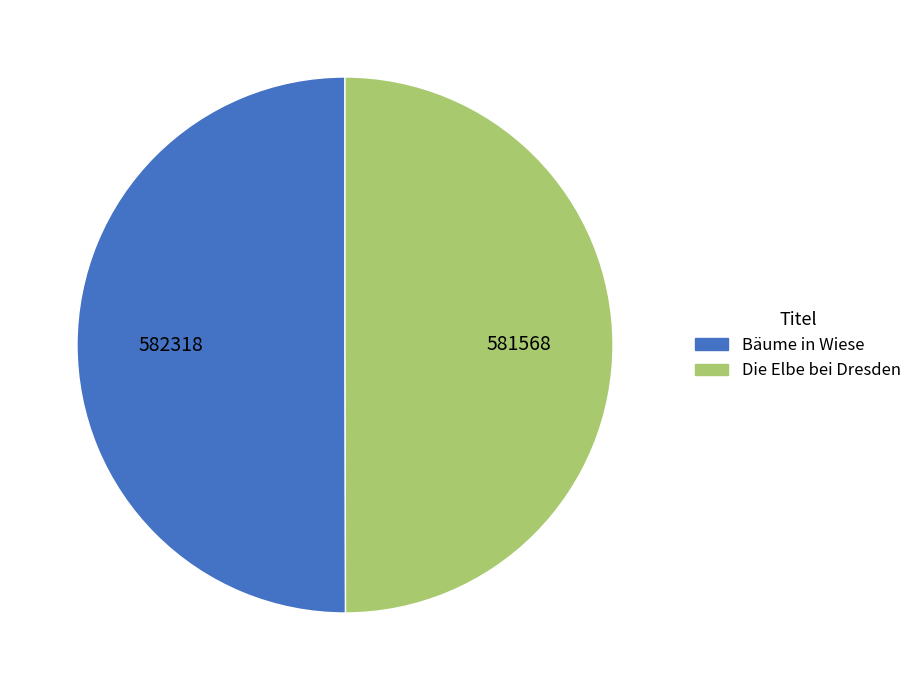

Is the sum of Die Elbe bei Dresden and Bäume in Wiese greater than half?

Yes